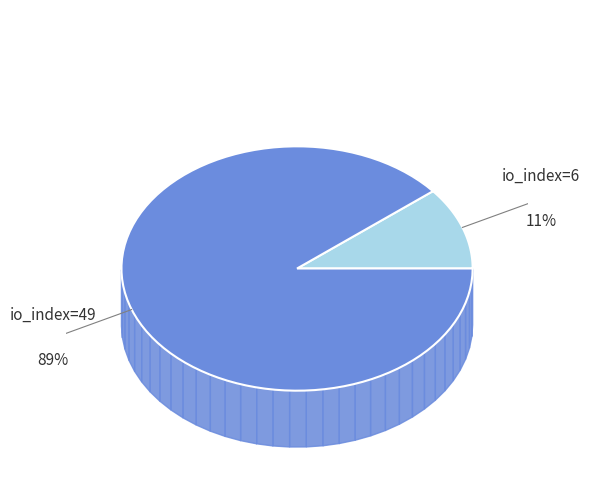

What percentage do io_index=6 and io_index=49 together represent?

100.0%